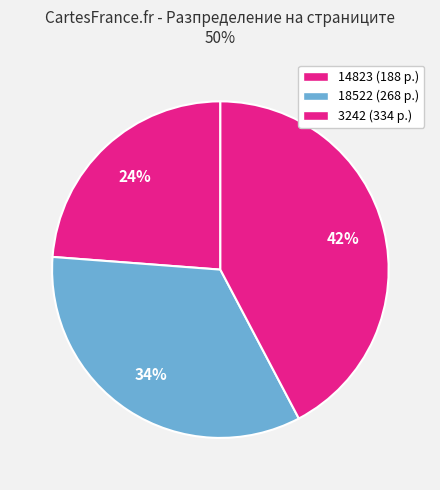

How many slices are in this pie chart?

3